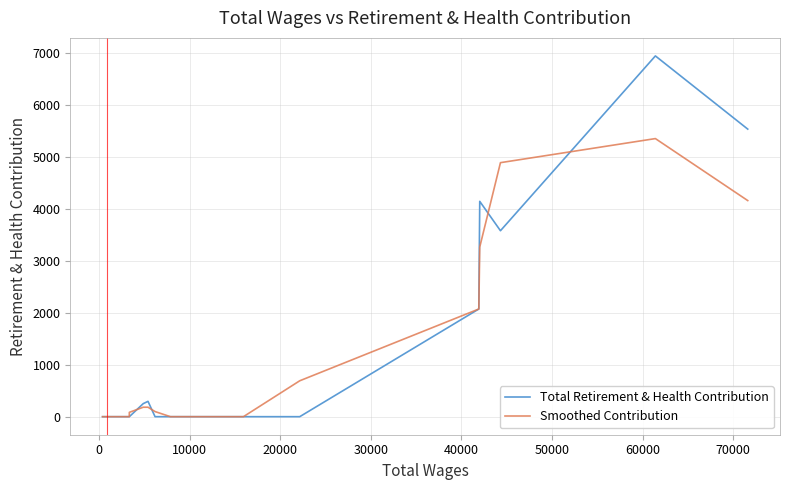

What are all the series names shown in the legend?

Total Retirement & Health Contribution, Smoothed Contribution